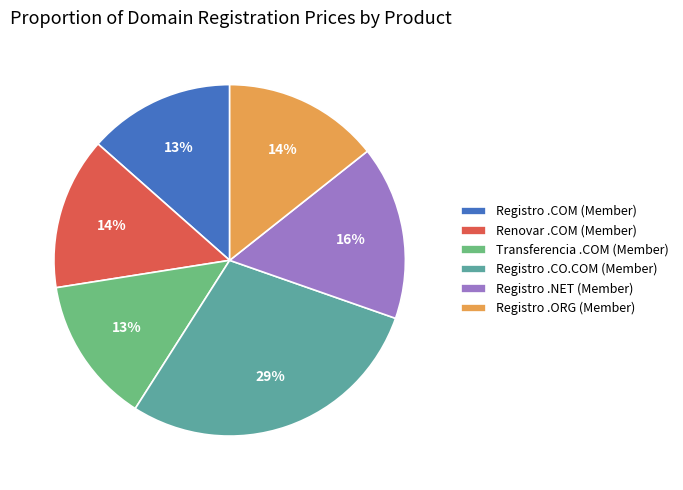

Do Registro .COM (Member) and Transferencia .COM (Member) together represent more than half of the pie?

No